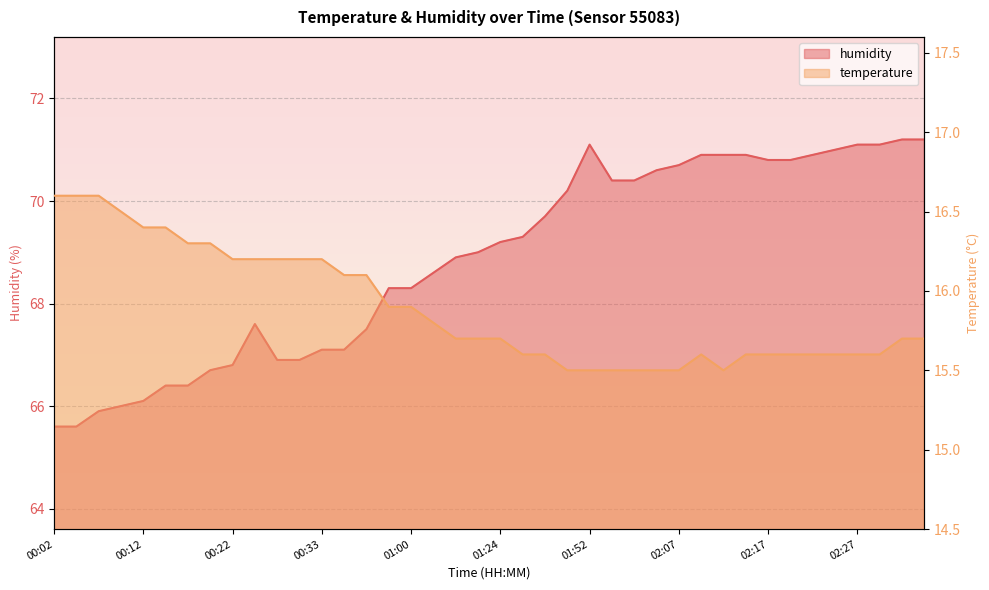

How many series are shown in this chart?

2